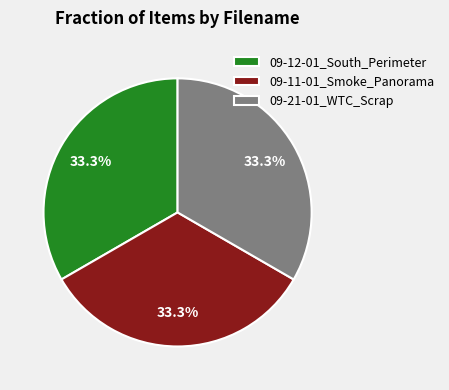

What percentage is the 09-21-01_WTC_Scrap slice, to the nearest percent?

33%